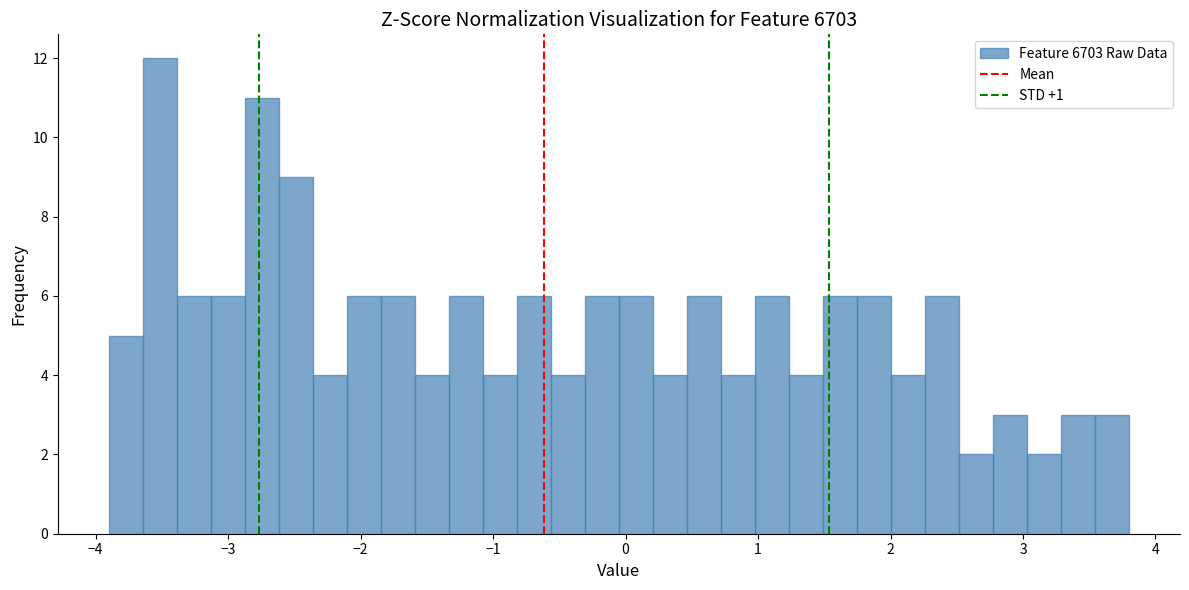

Around what value on the x-axis is the tallest bar? Give the approximate position of its centre, as read against the axis.

-3.5